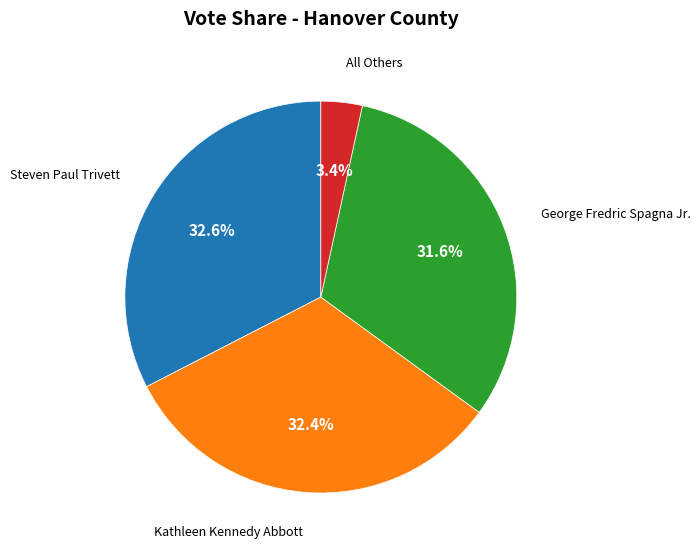

Does any single category account for the majority?

No